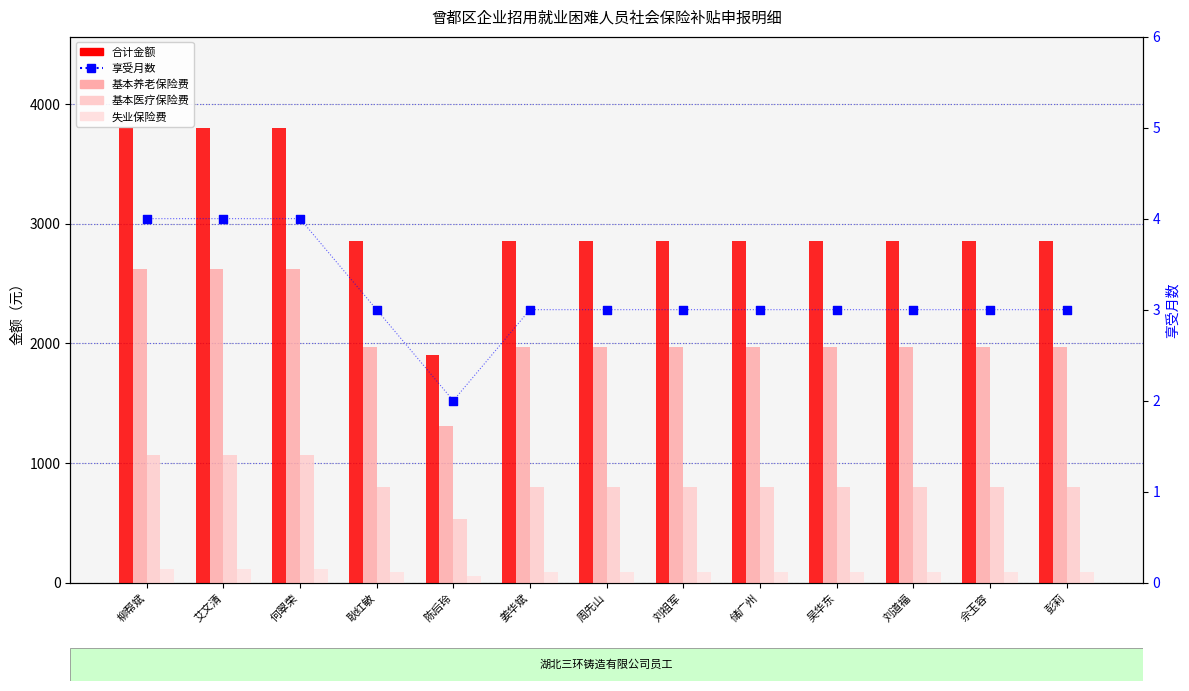

Is the value of 基本养老保险费 at 陈后玲 greater than the value of 基本医疗保险费 at 吴华东?

Yes